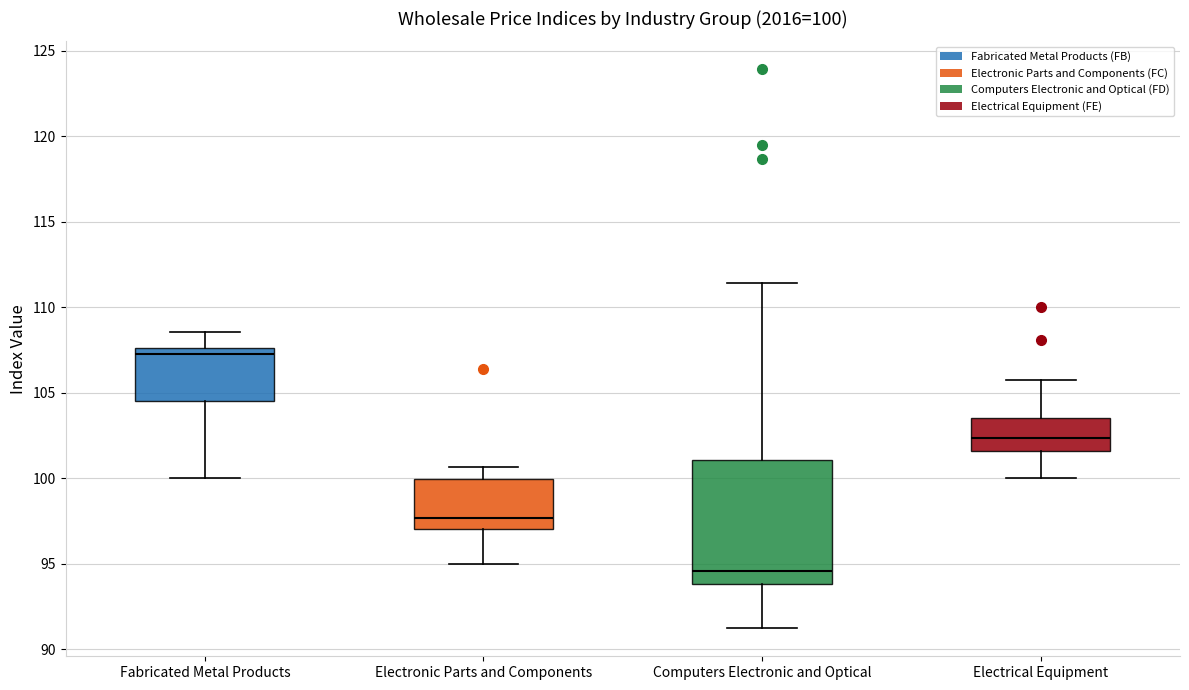

Which box is the tallest, from its lower edge to its upper edge?

Computers Electronic and Optical